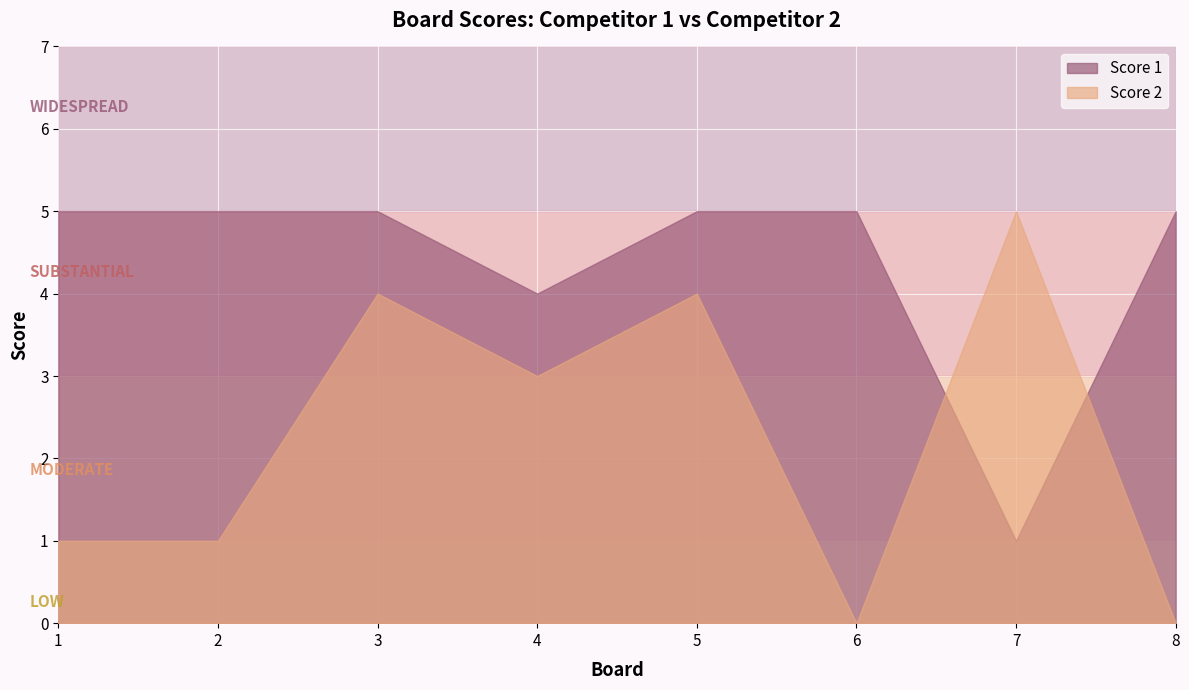

At which label does Score 1 reach its minimum?

7